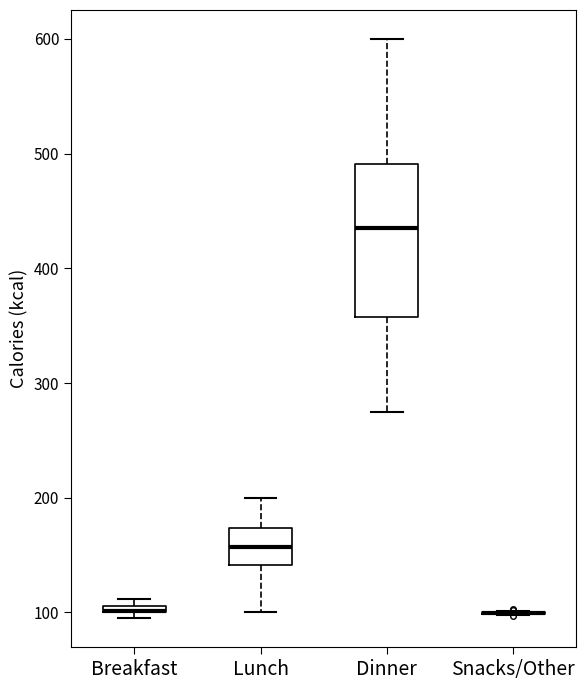

Where is the upper edge of the box for Breakfast on the y-axis? The values are not printed on the chart, so give them approximately, as read against the axis.

110